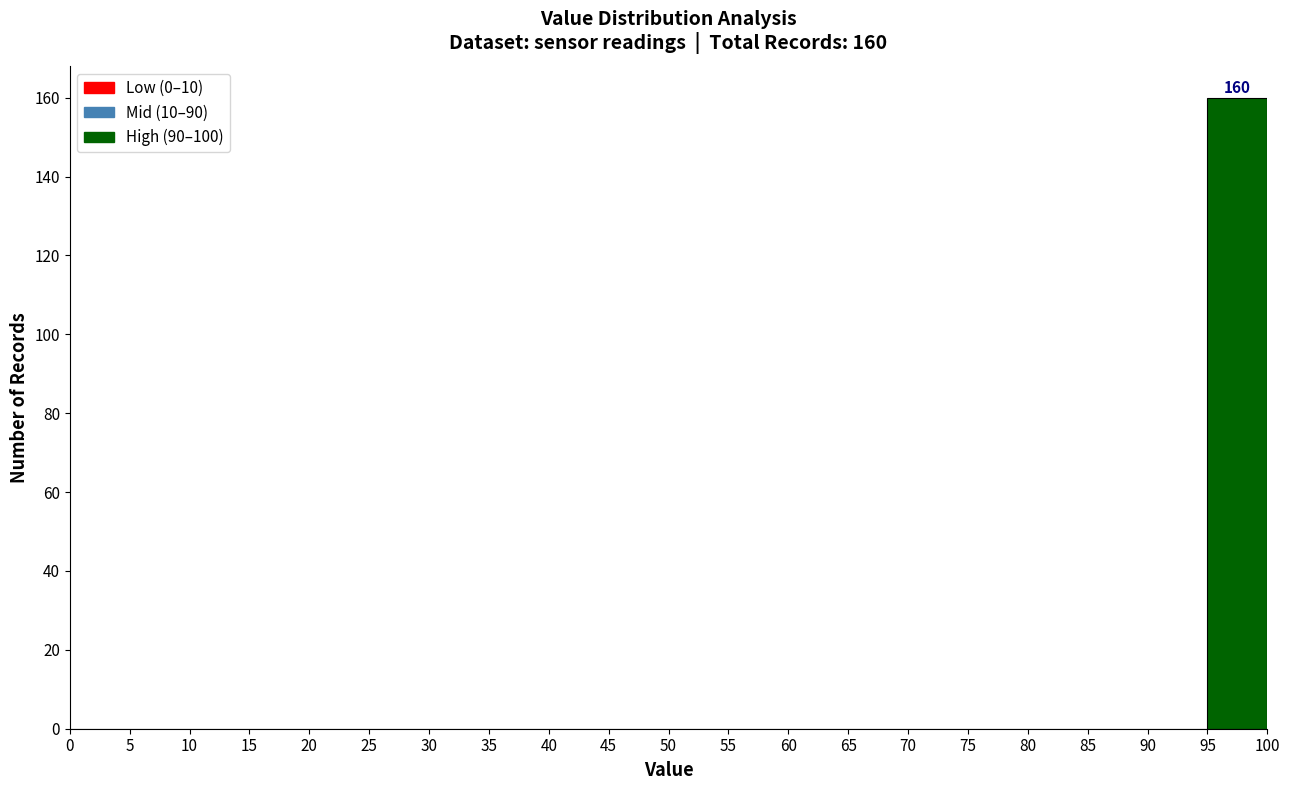

Over which range of the x-axis is the bar tallest?

95 to 100